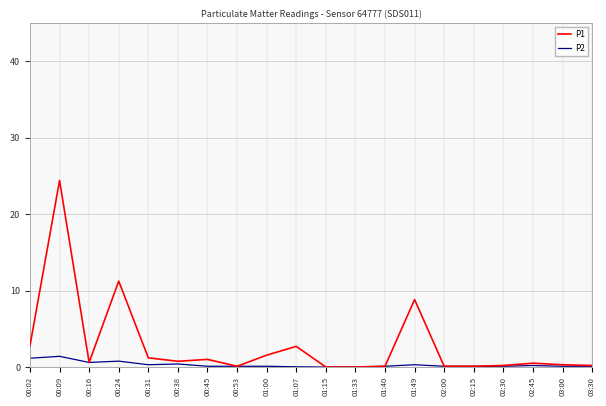

Rank the series by their average value, from highest to lowest.

P1, P2